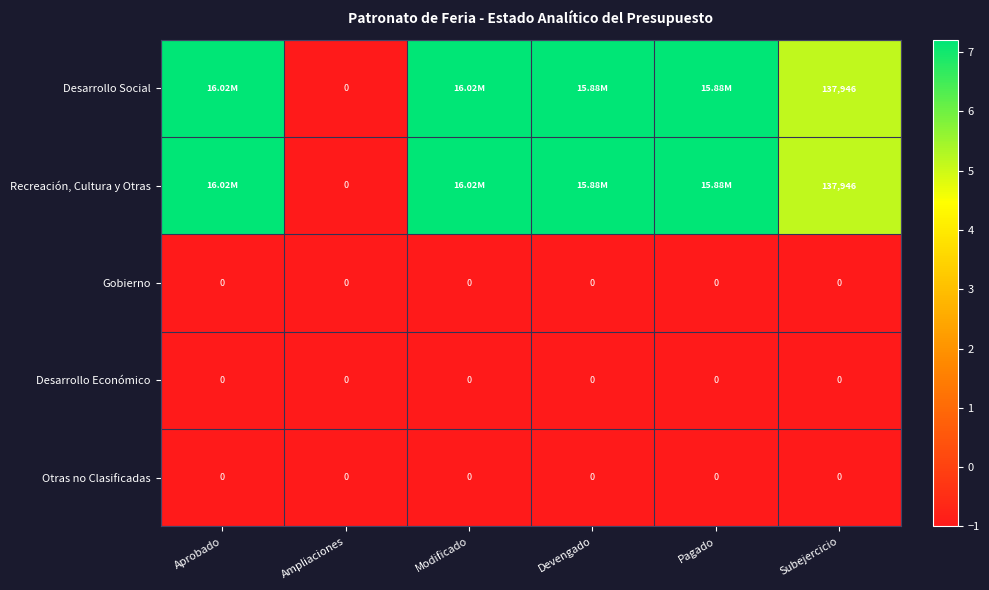

How many series are shown in this chart?

5